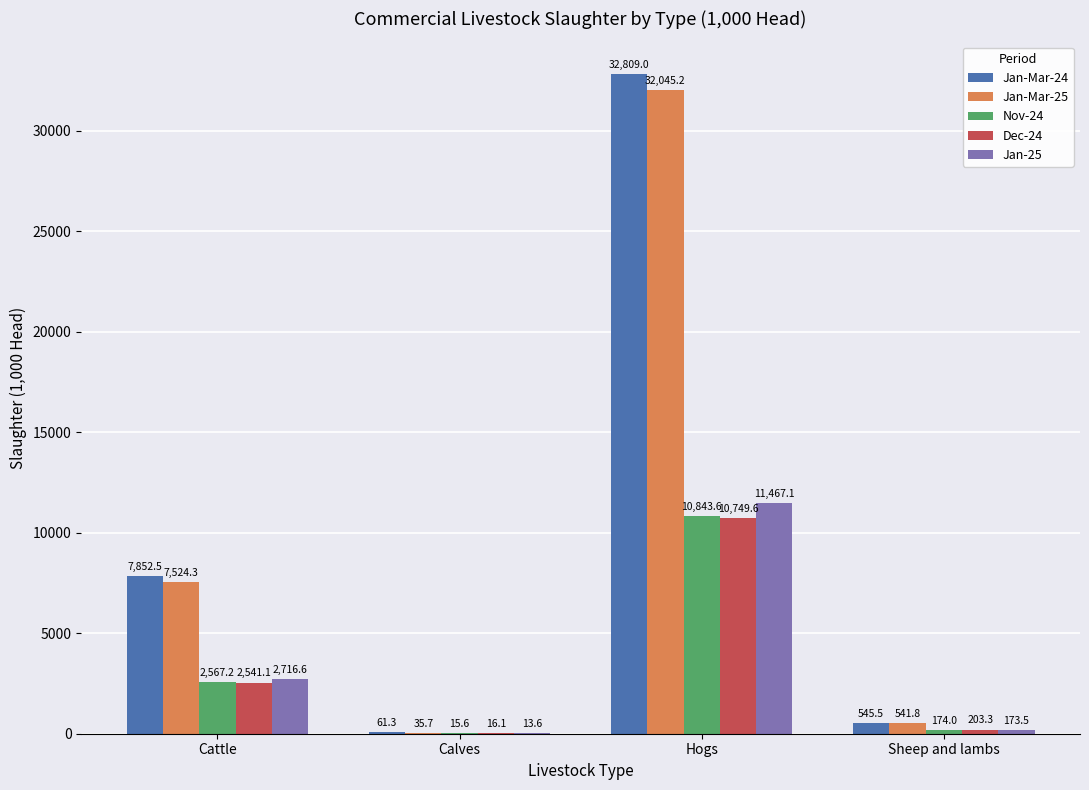

Is the value of Jan-25 at Sheep and lambs greater than the value of Nov-24 at Sheep and lambs?

No